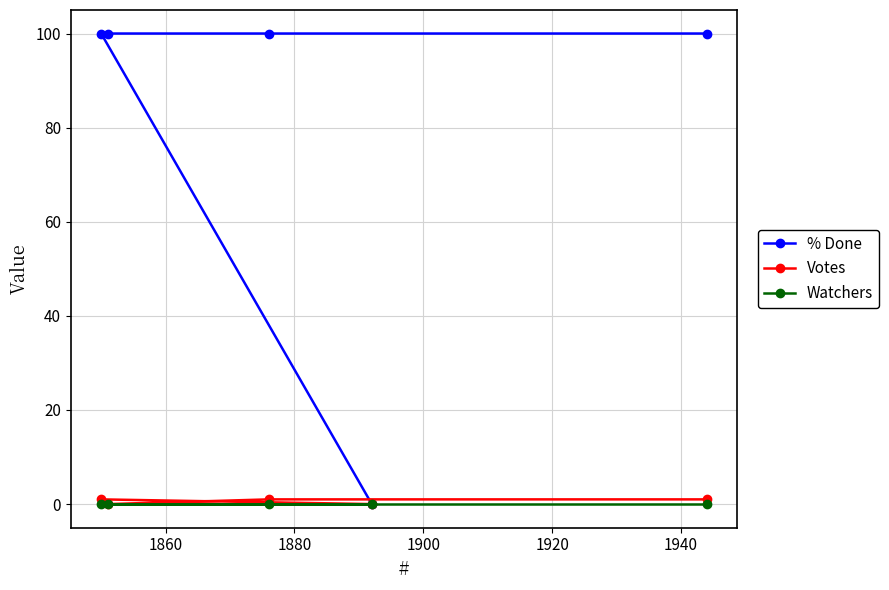

True or false: Watchers and Votes cross at least once.

False